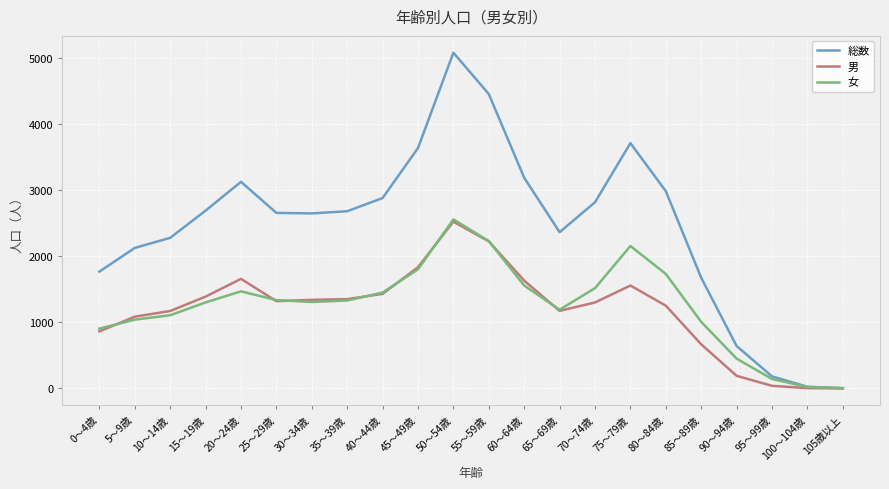

What is the maximum value shown in the chart?

5088